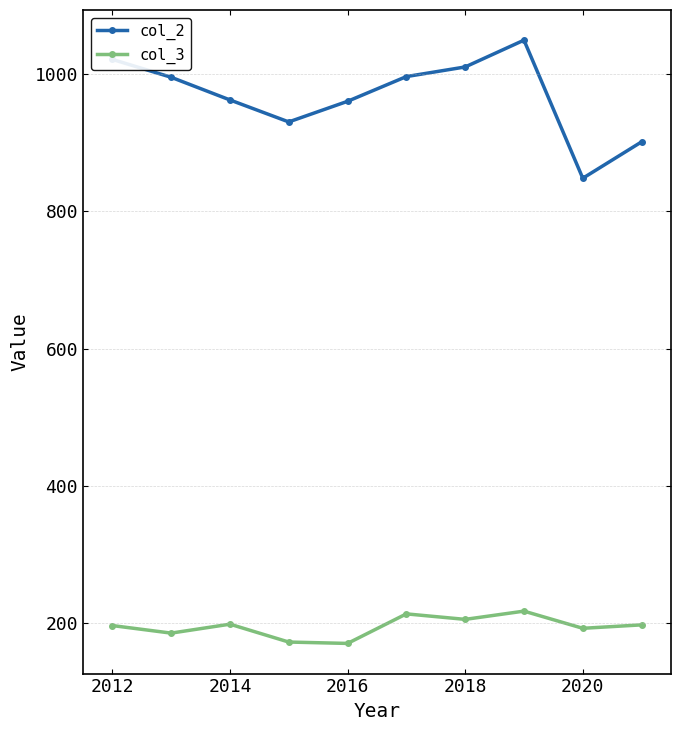

What is the smallest value displayed?

171